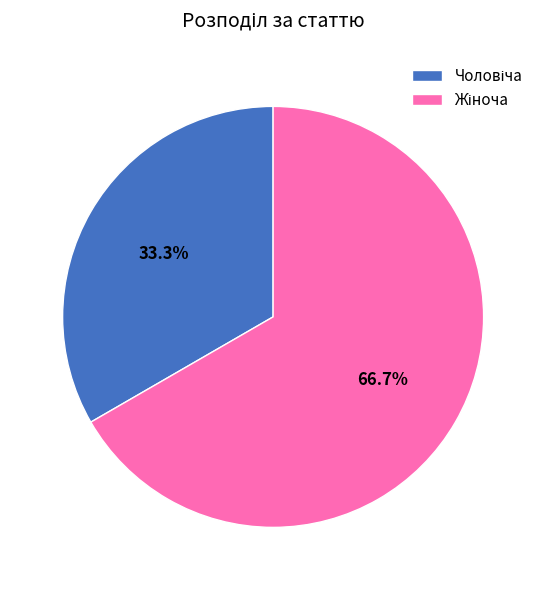

Count the number of slices in the pie.

2